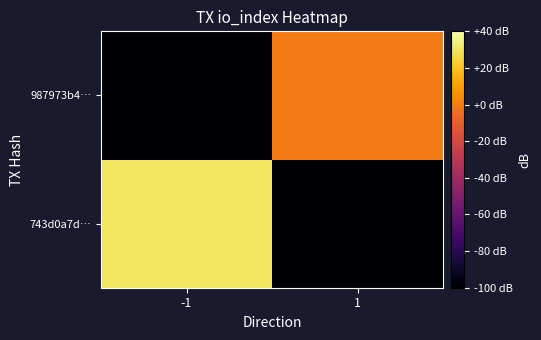

List the series in order of their overall mean, highest first.

743d0a7d…, 987973b4…